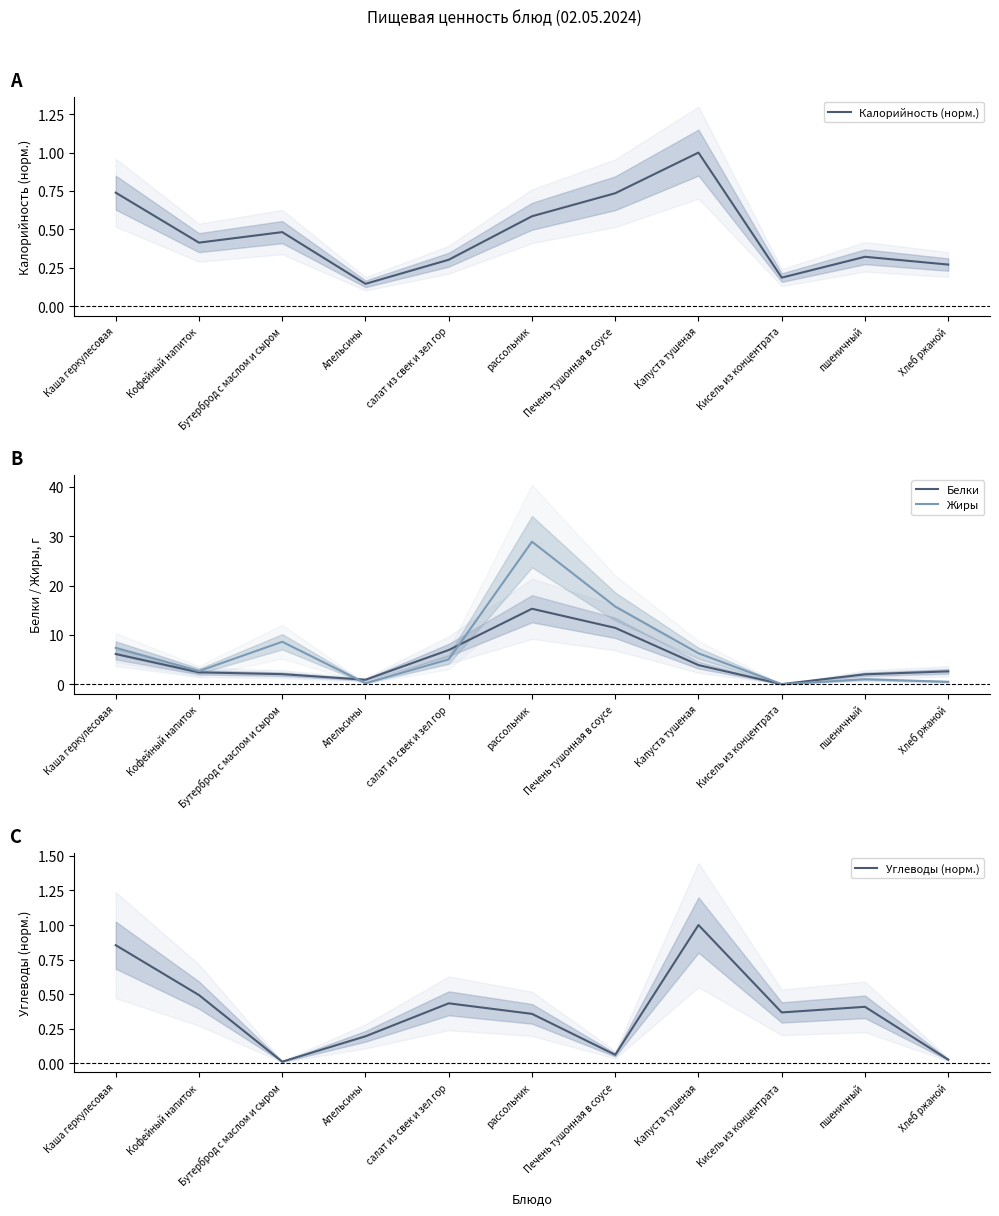

What are all the series names shown in the legend?

Калорийность (норм.), Белки, Жиры, Углеводы (норм.)